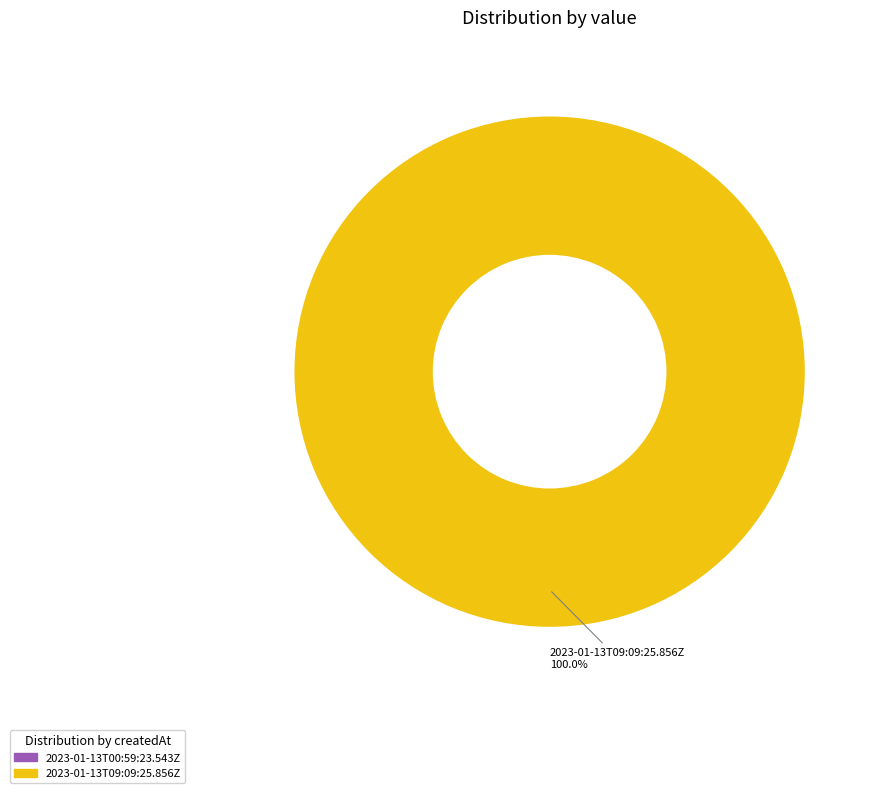

Rank the categories by value from lowest to highest.

2023-01-13T00:59:23.543Z, 2023-01-13T09:09:25.856Z